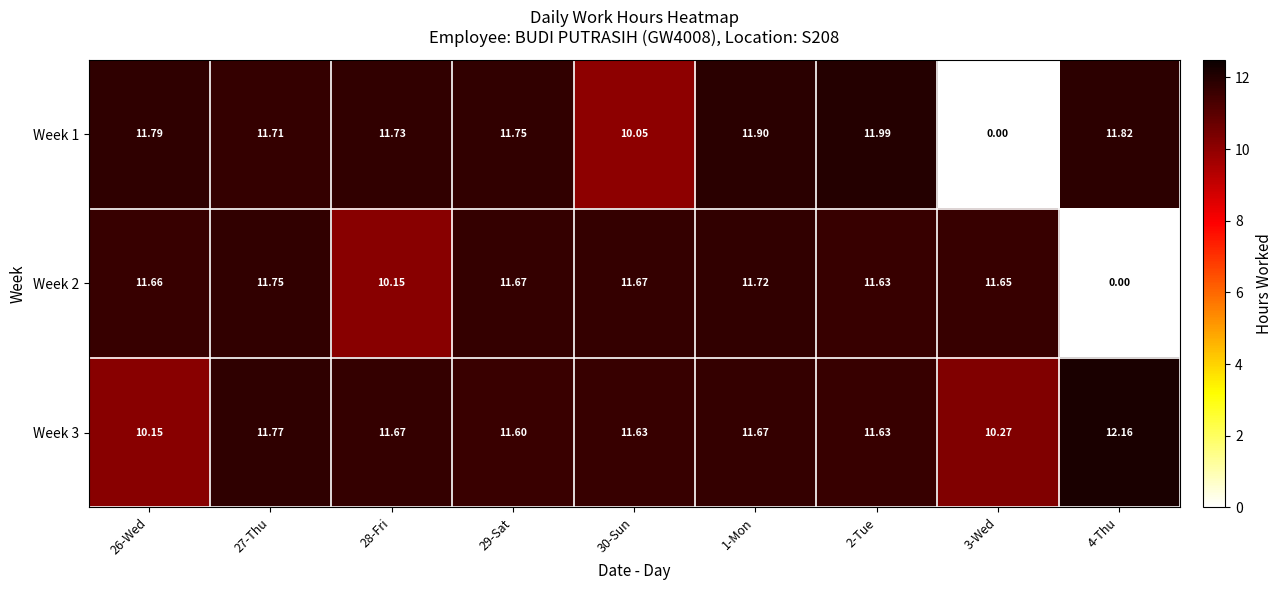

How many distinct data groups are displayed?

3